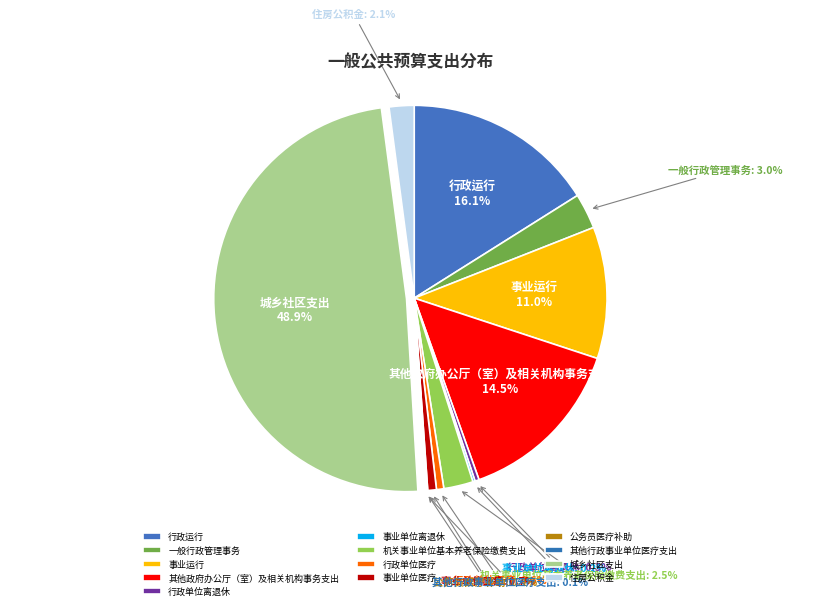

Does 行政运行 represent more than half of the total?

No